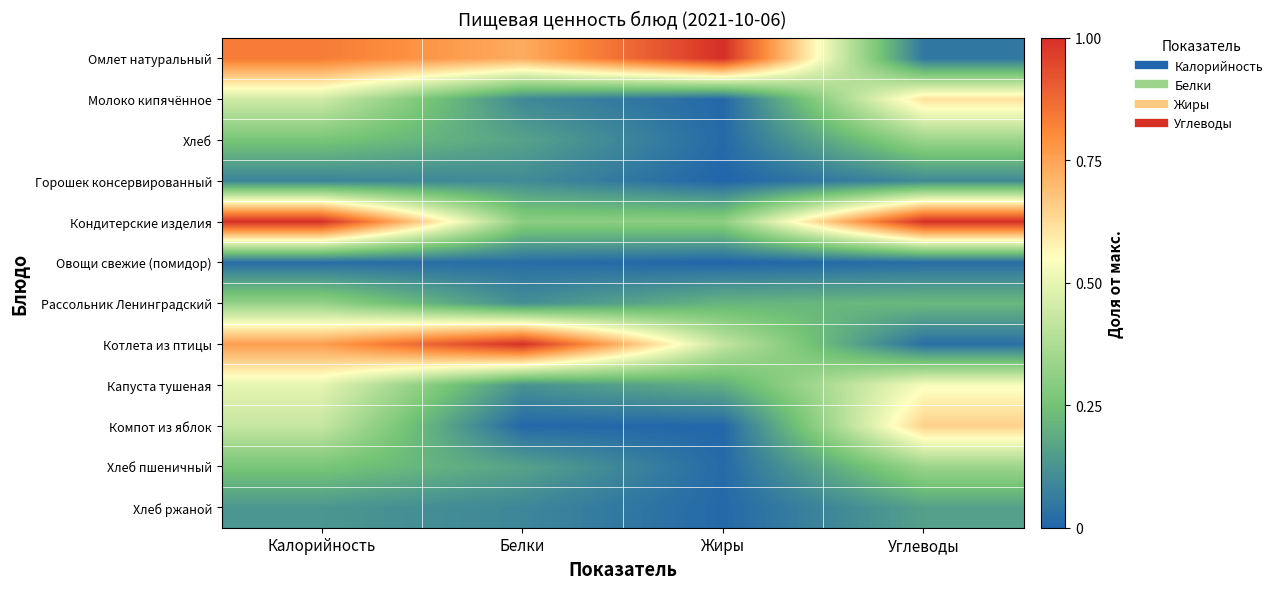

At which category is the sum across all series the highest?

Калорийность